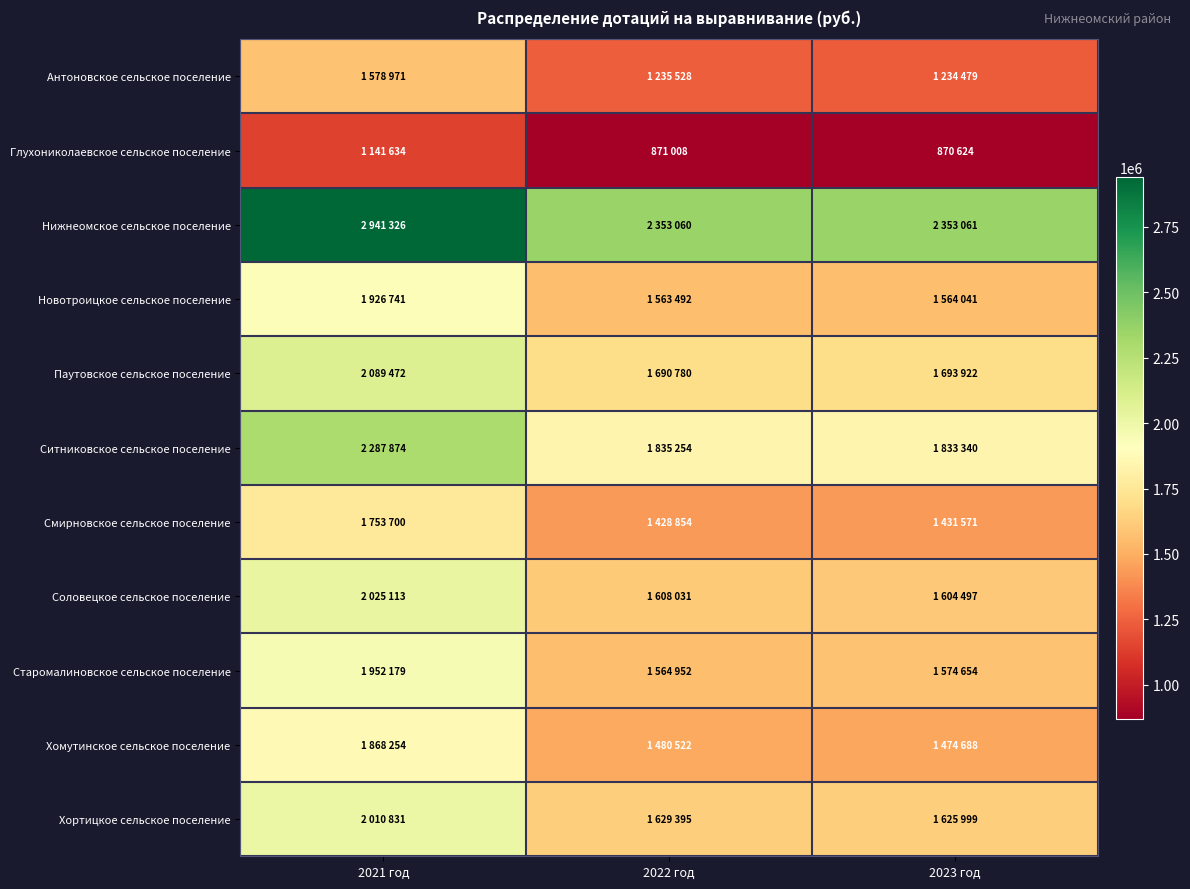

Which label corresponds to the smallest value in the chart?

2023 год